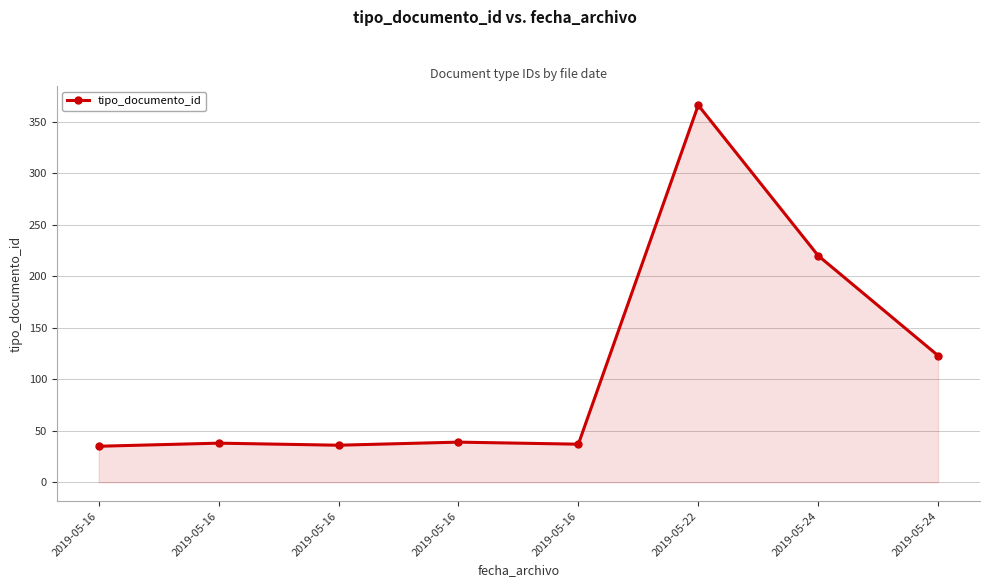

How many values are below 39?

4